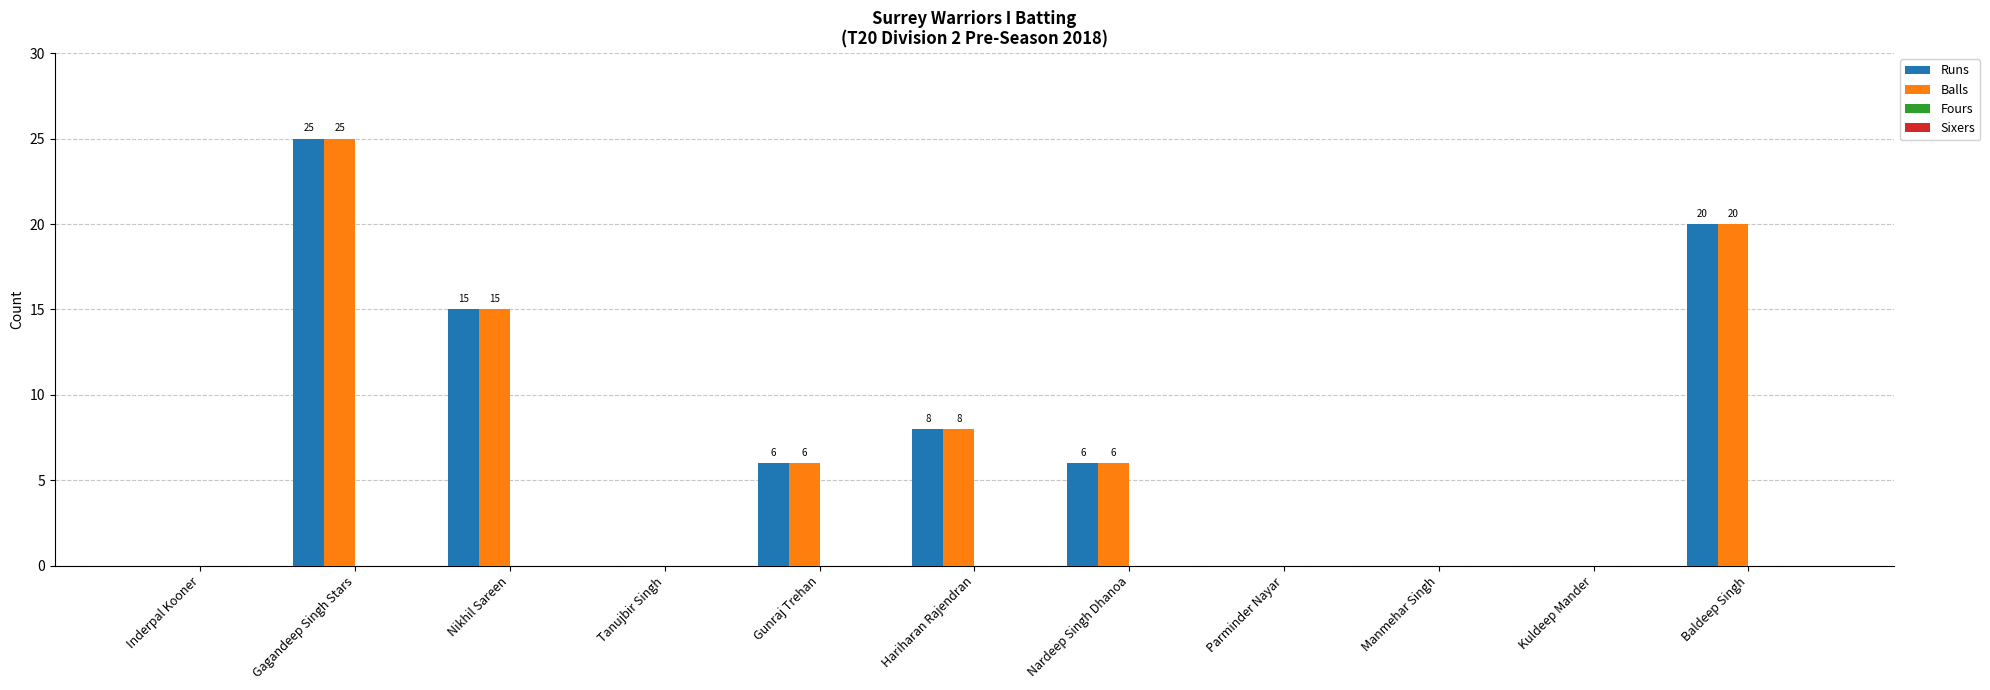

Is the value of Runs at Parminder Nayar greater than the value of Balls at Baldeep Singh?

No